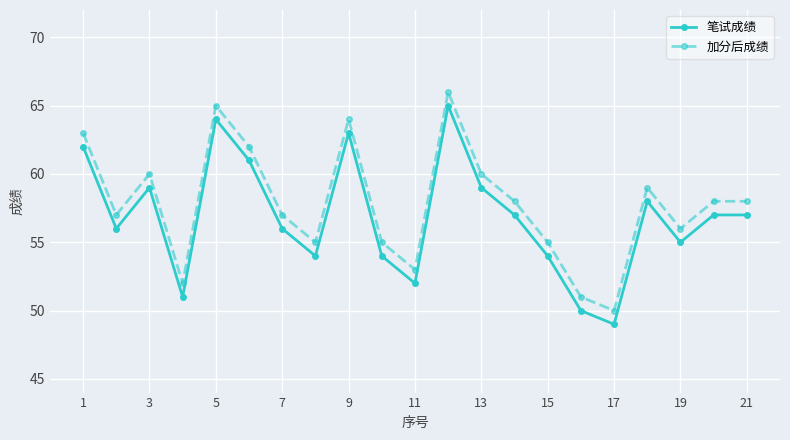

True or false: 加分后成绩 has more than 0 interior local peaks.

True